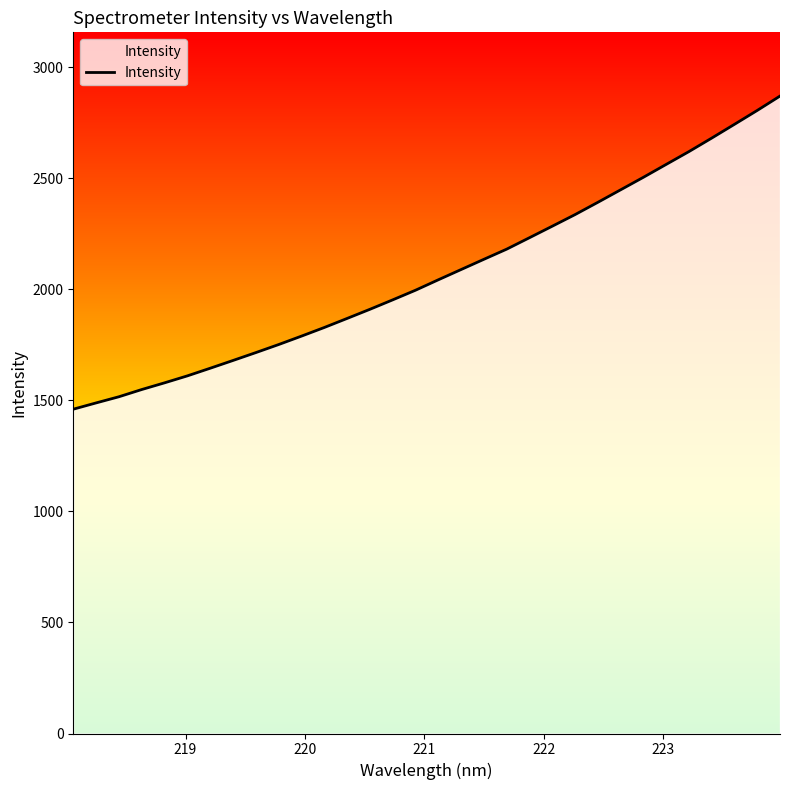

What is the smallest value displayed?

1460.2